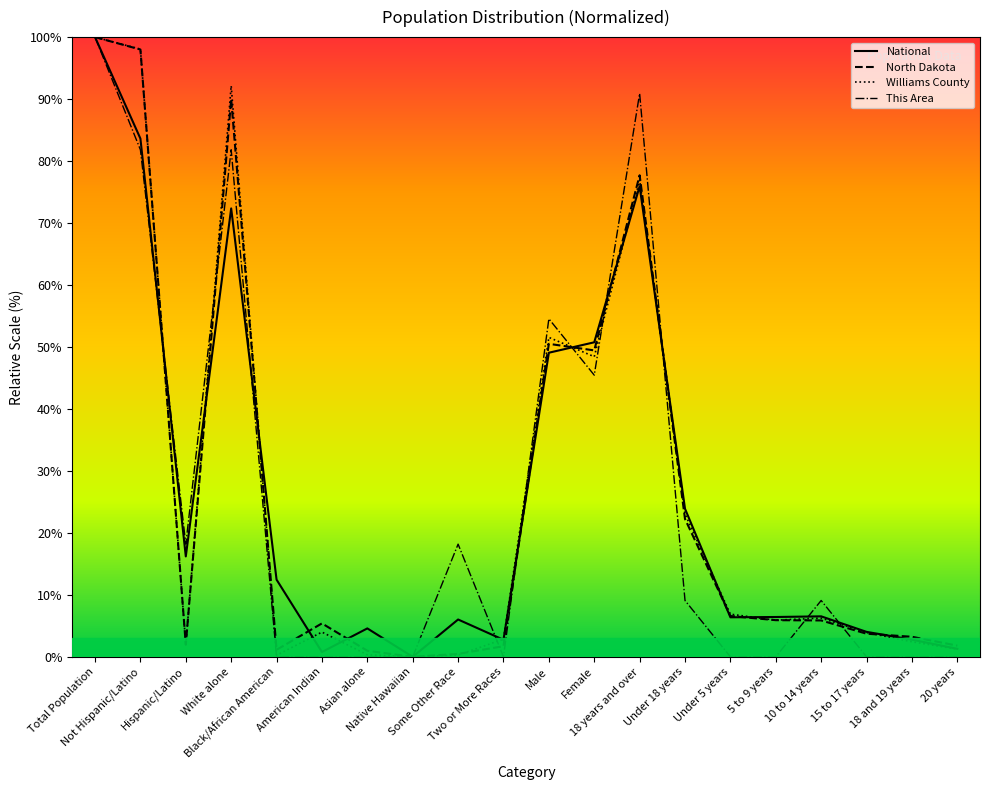

Is this an area chart (filled region under the line)?

No